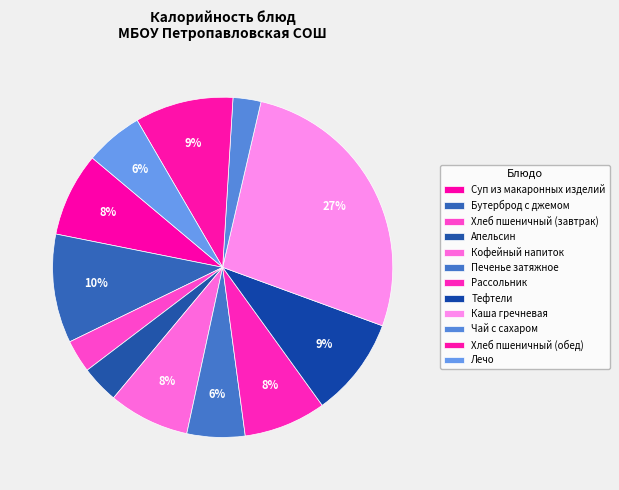

How many segments does this pie chart have?

12